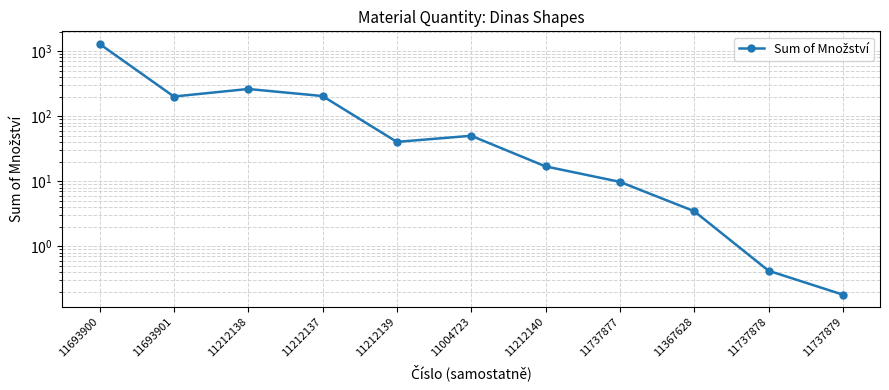

What is the change in value from 11212139 to 11212140?

-23.3